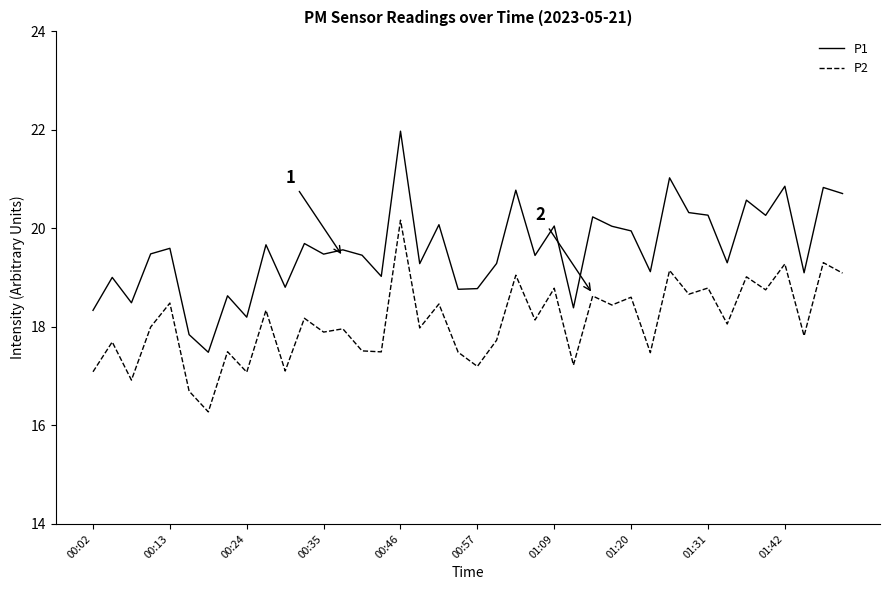

Does the chart display data point markers on the line(s)?

No